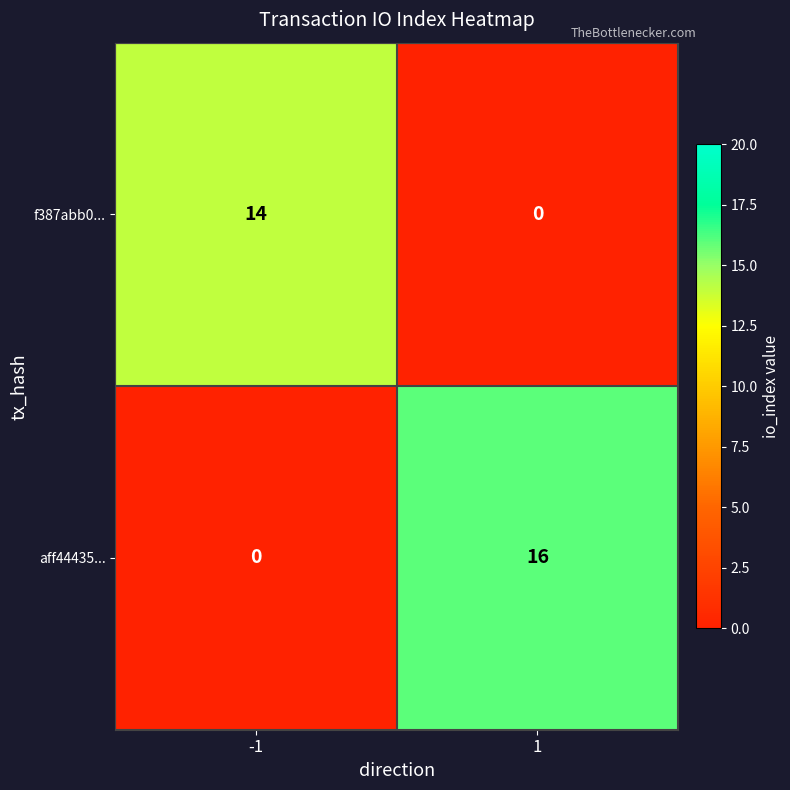

What is the sum of the f387abb0... values at -1 and 1?

14